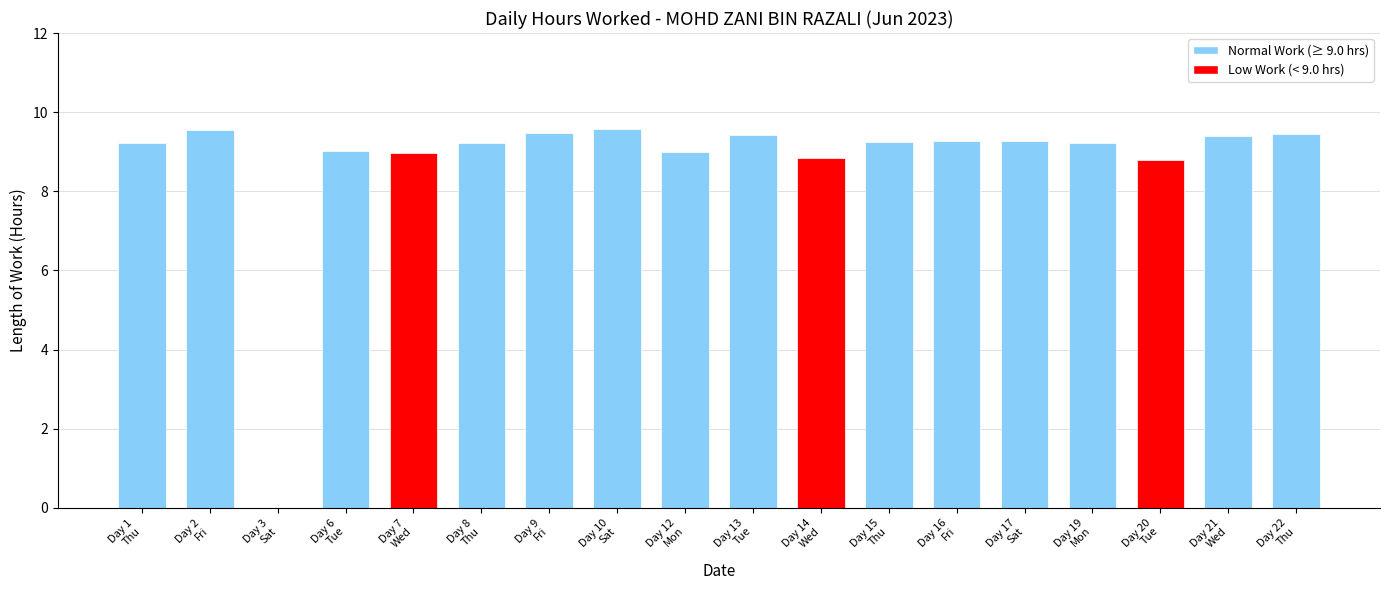

Between Day 10
Sat and Day 13
Tue, which is larger?

Day 10
Sat